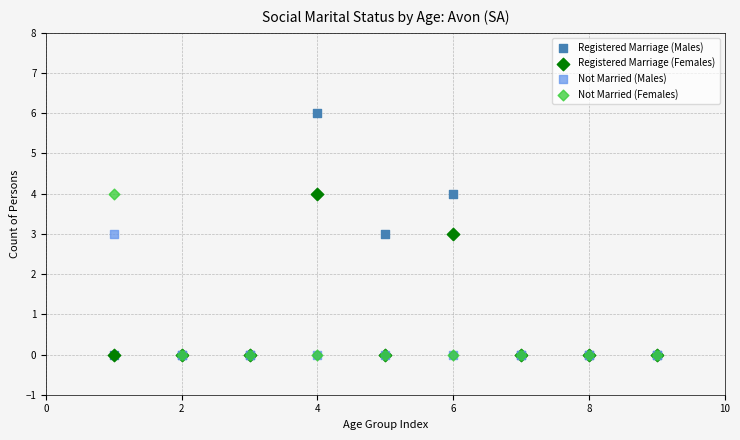

What are all the series names shown in the legend?

Registered Marriage (Males), Registered Marriage (Females), Not Married (Males), Not Married (Females)